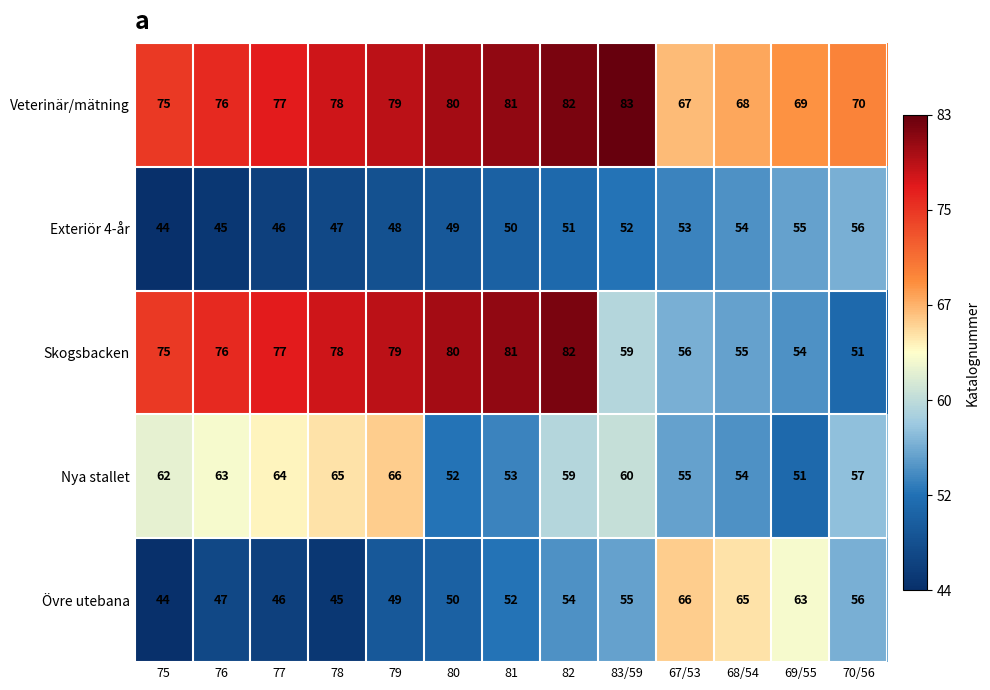

Where does the Nya stallet series first go above 59?

75